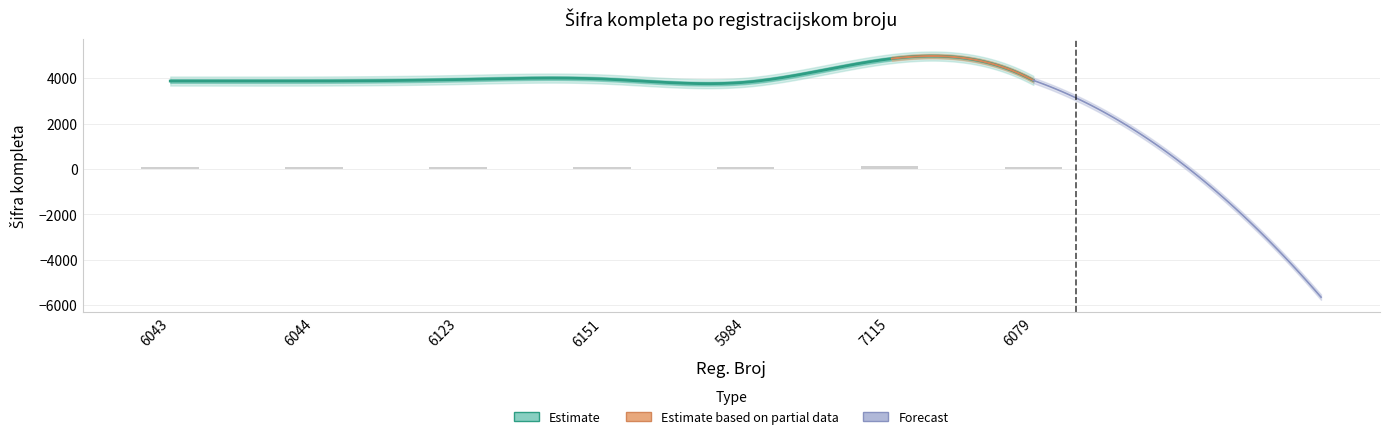

Where is the data nearest to the value 108?

6151